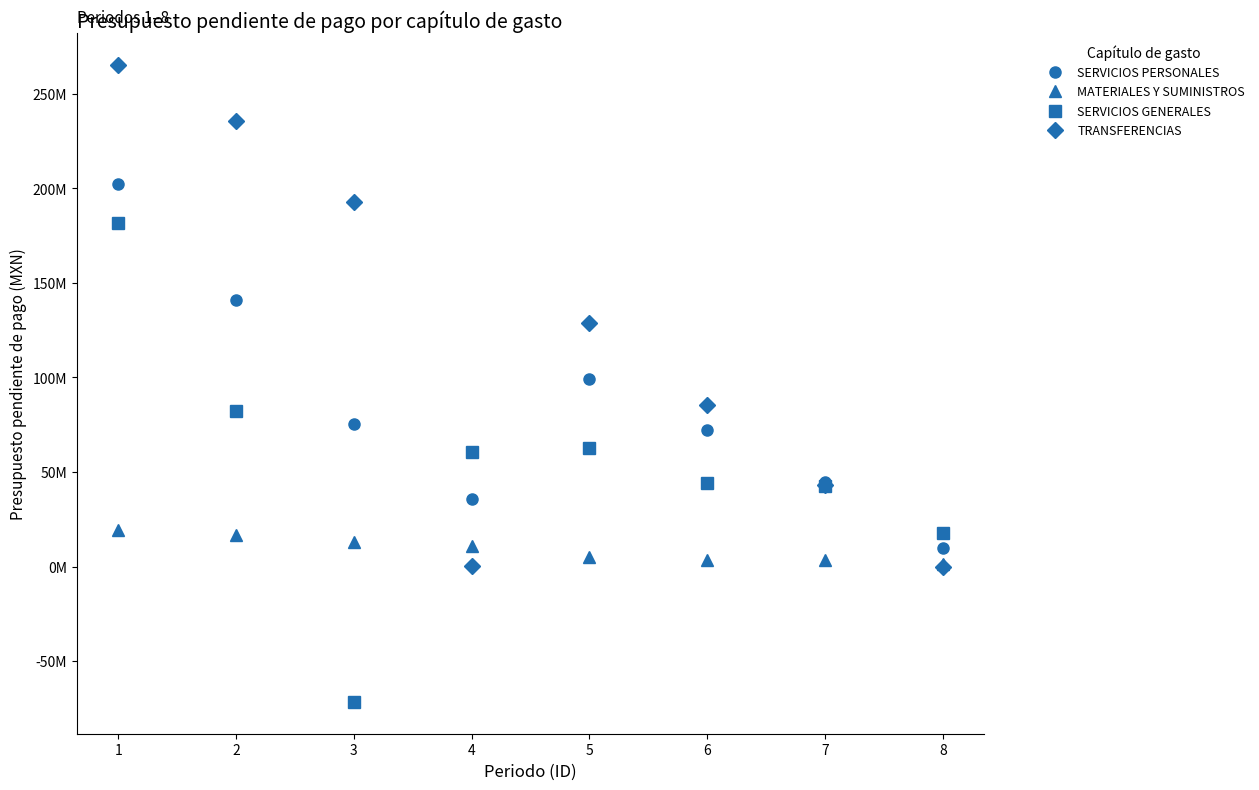

List the labels in order of TRANSFERENCIAS value, largest first.

1, 2, 3, 5, 6, 7, 4, 8